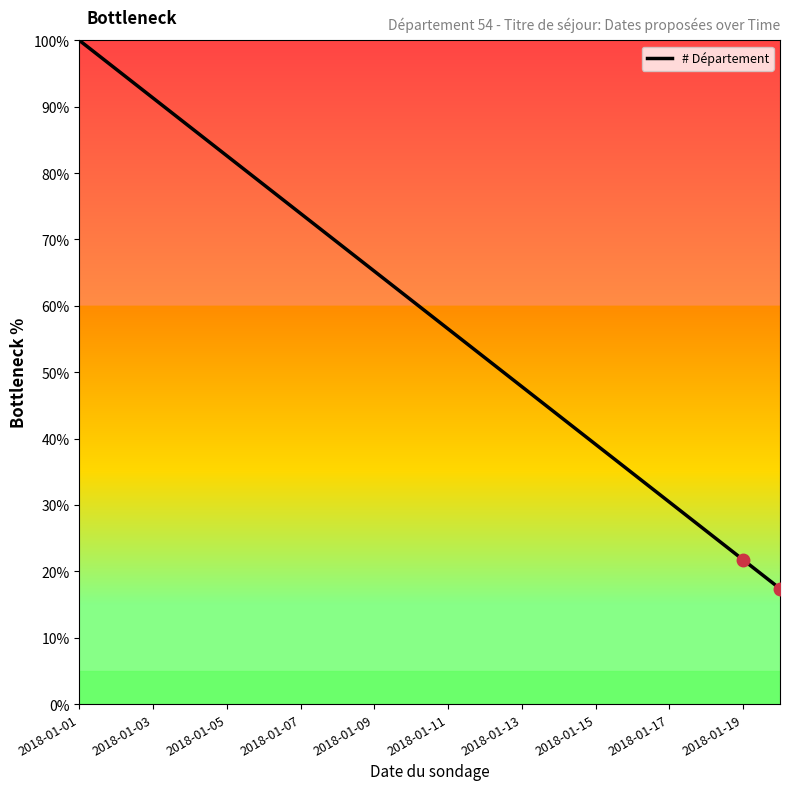

What is the maximum value shown in the chart?

100.0